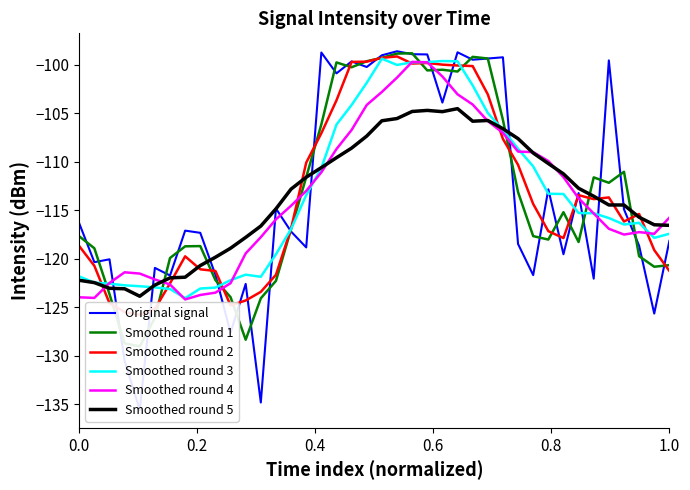

What is the minimum value for Smoothed round 5?

-123.9